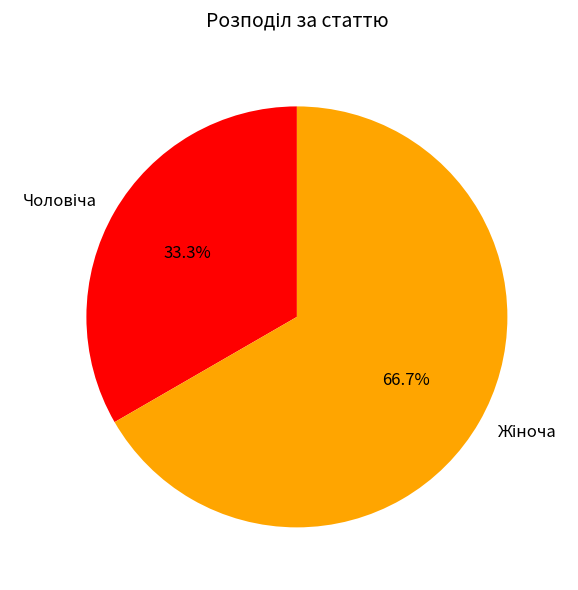

To the nearest percent, what is the difference between the largest and smallest slice percentages?

33%